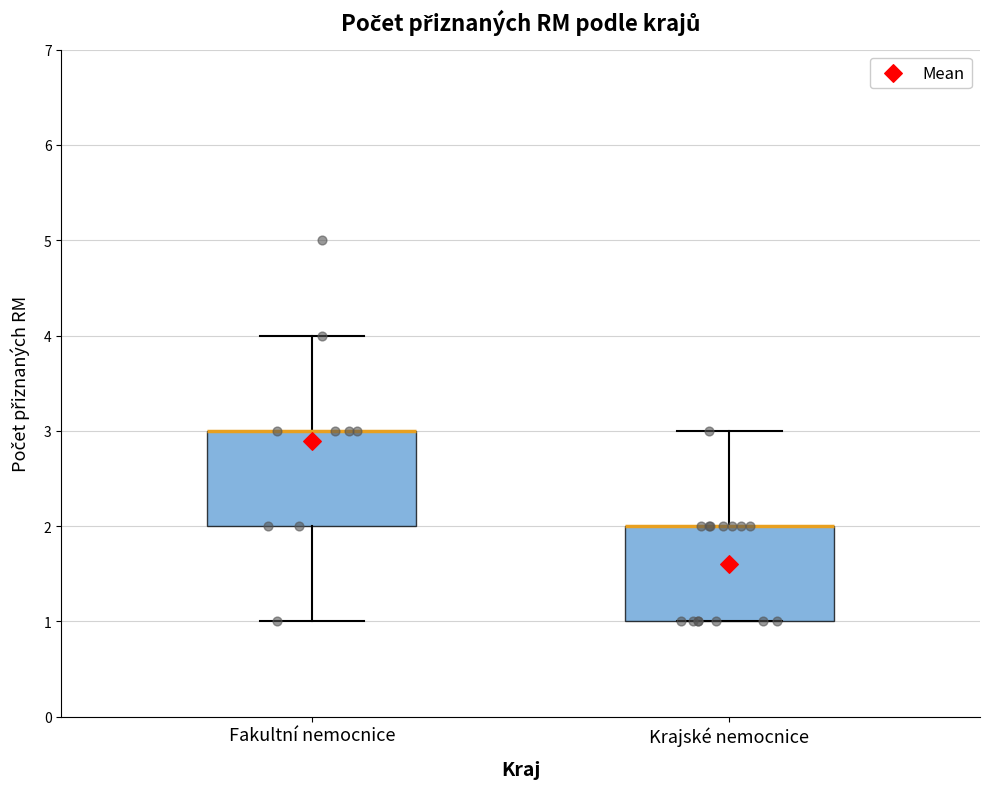

Where does the upper whisker of the box for Krajské nemocnice end on the y-axis? The values are not printed on the chart, so give them approximately, as read against the axis.

3